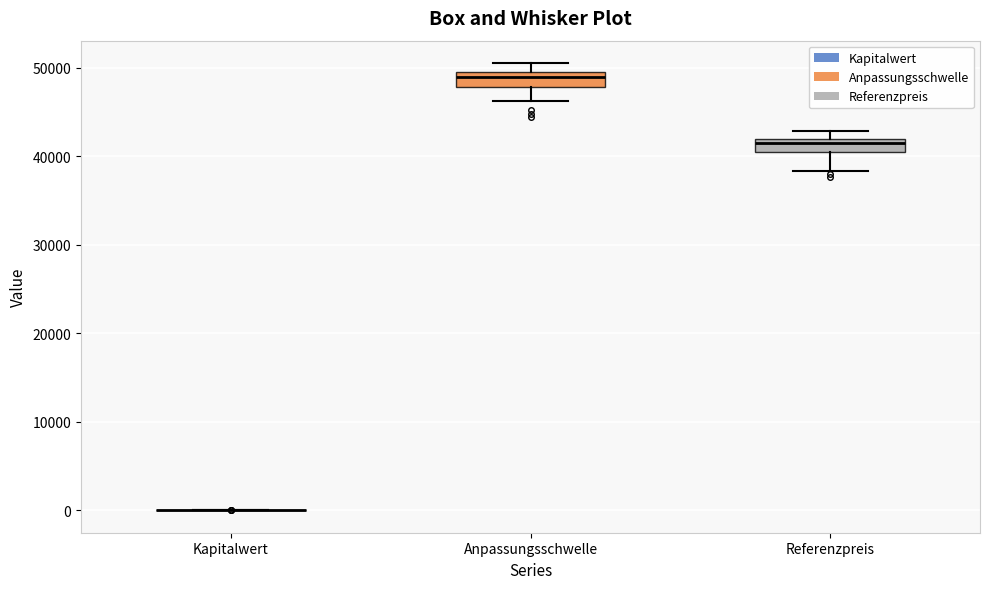

Reading left to right, read every box against the y-axis: the position of its median line, the range the box covers, and the ends of its whiskers. The values are not printed on the chart, so give them approximately, as read against the axis.

Kapitalwert: box collapsed to a line at 0, whiskers 0 to 0
Anpassungsschwelle: median 49000, box 48000 to 50000, whiskers 46000 to 51000
Referenzpreis: median 41000, box 40000 to 42000, whiskers 38000 to 43000